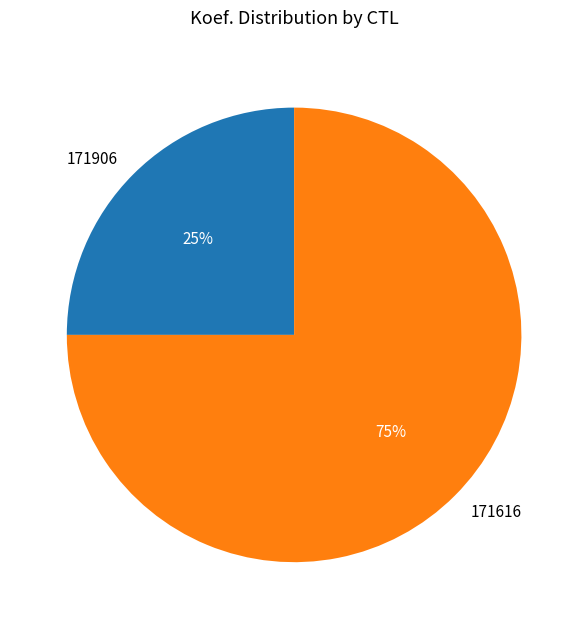

To the nearest percent, what is the difference between the largest and smallest slice percentages?

50%